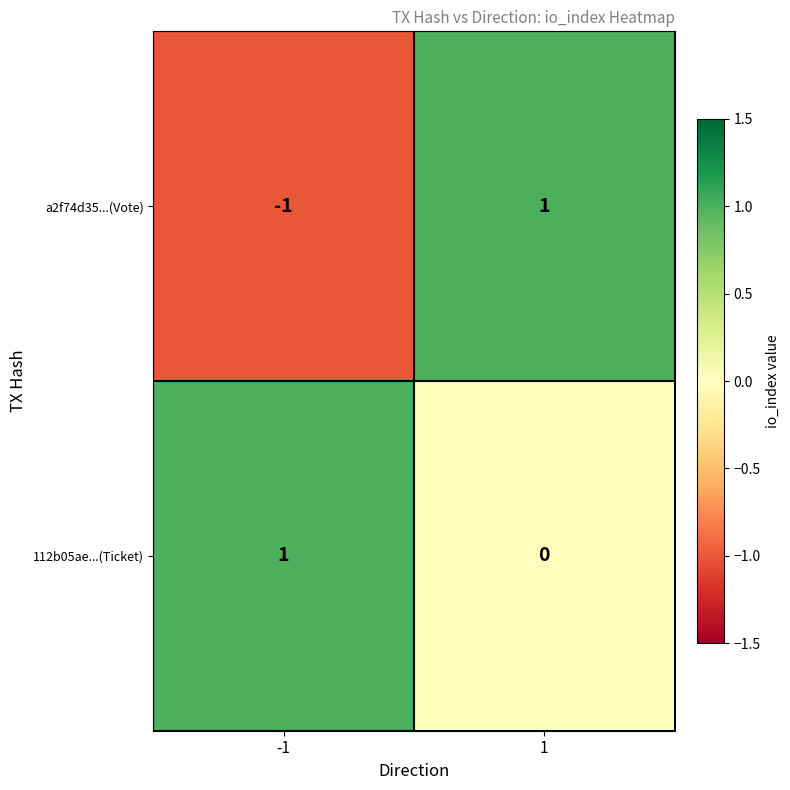

Which series changed the most between -1 and 1?

a2f74d35...(Vote)